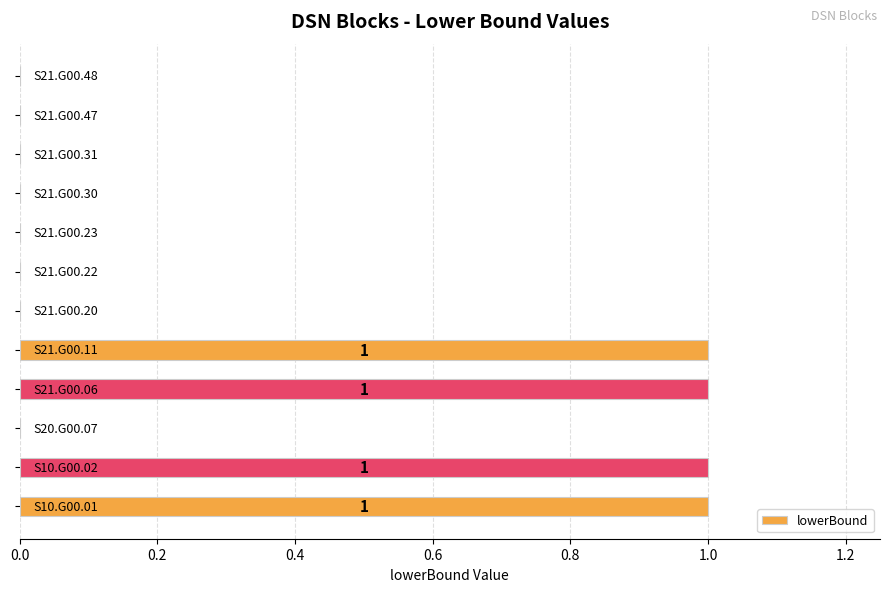

How many series are shown in this chart?

1